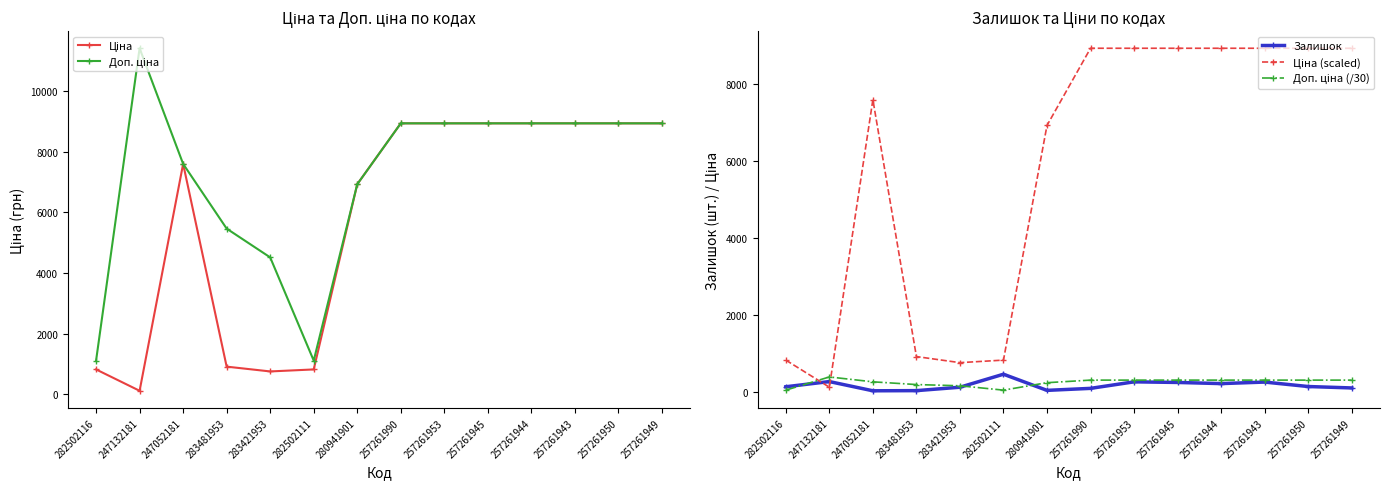

What position from the left is 283481953?

4